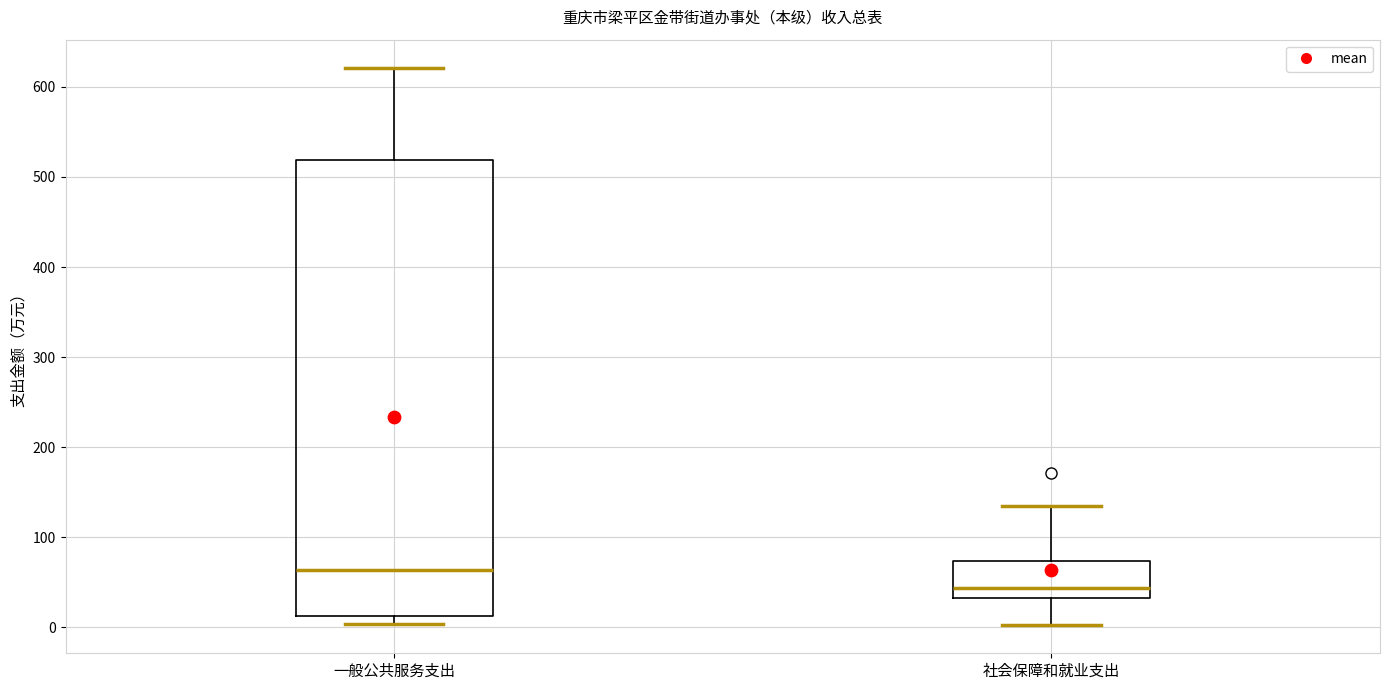

Comparing the boxes themselves (not the whiskers), which one is the tallest?

一般公共服务支出